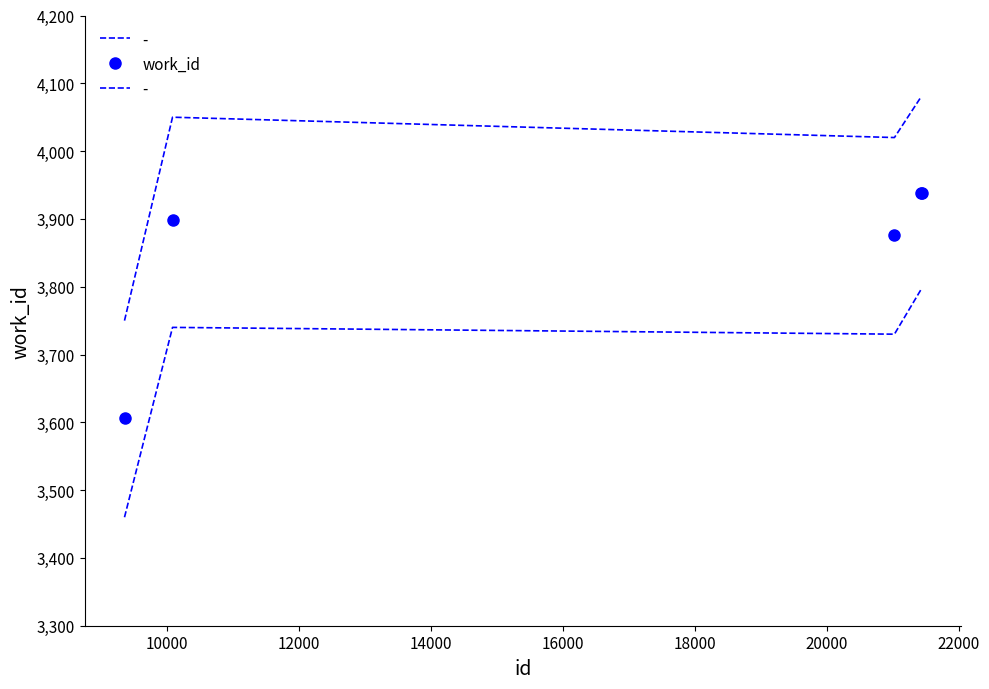

What is the sum of all values?

19258